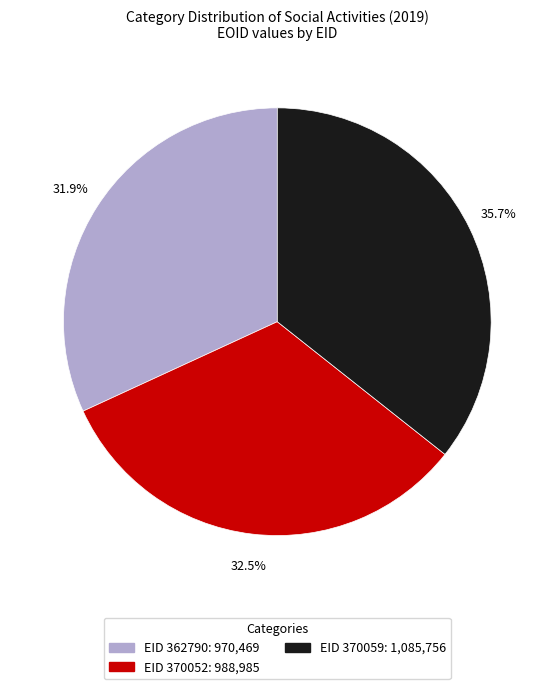

How many slices are in this pie chart?

3